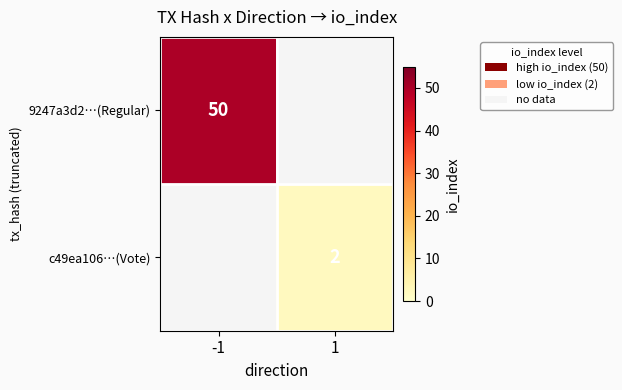

True or false: 9247a3d2…(Regular) has a value of 88 at -1.

False